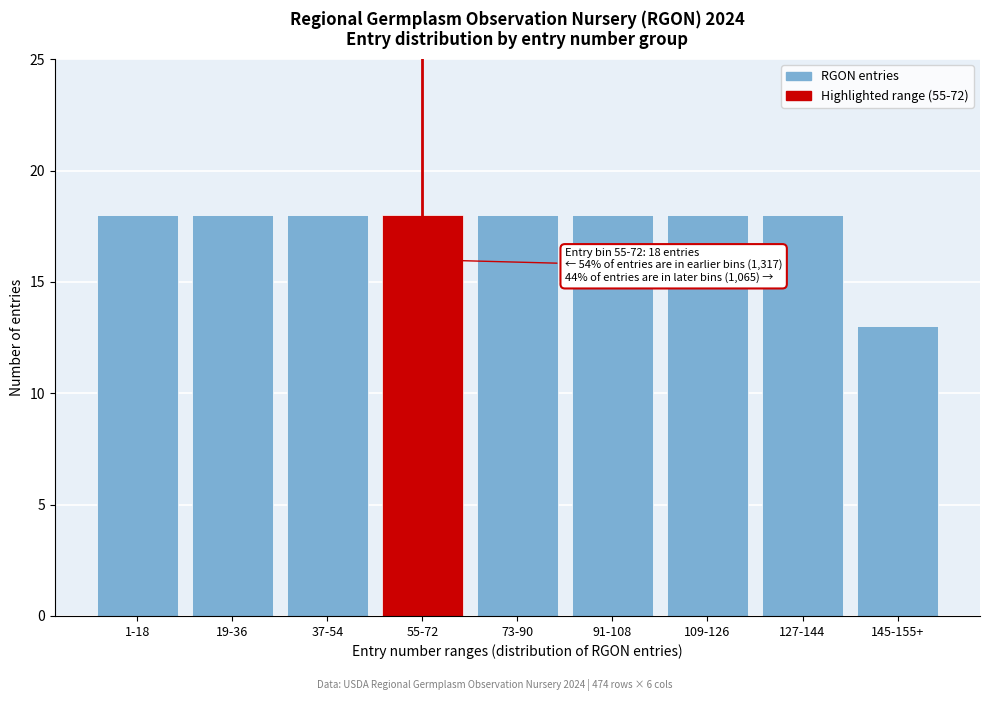

Reading right to left, what are all the values shown in this chart?

13	18	18	18	18	18	18	18	18